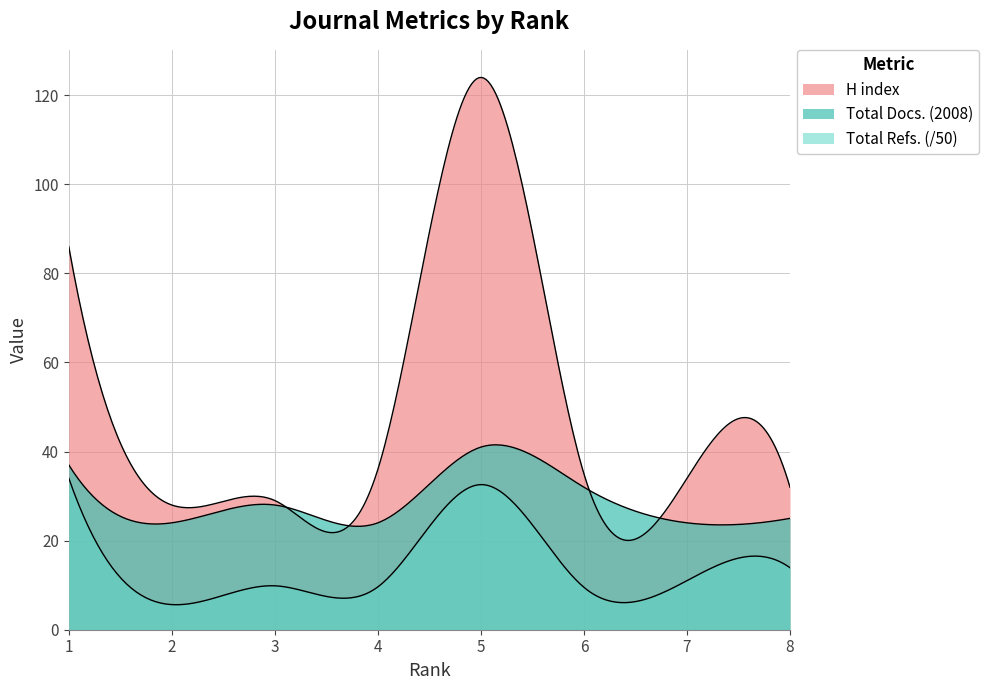

What is the difference between the Total Docs. (2008) values at 5 and 7?

17